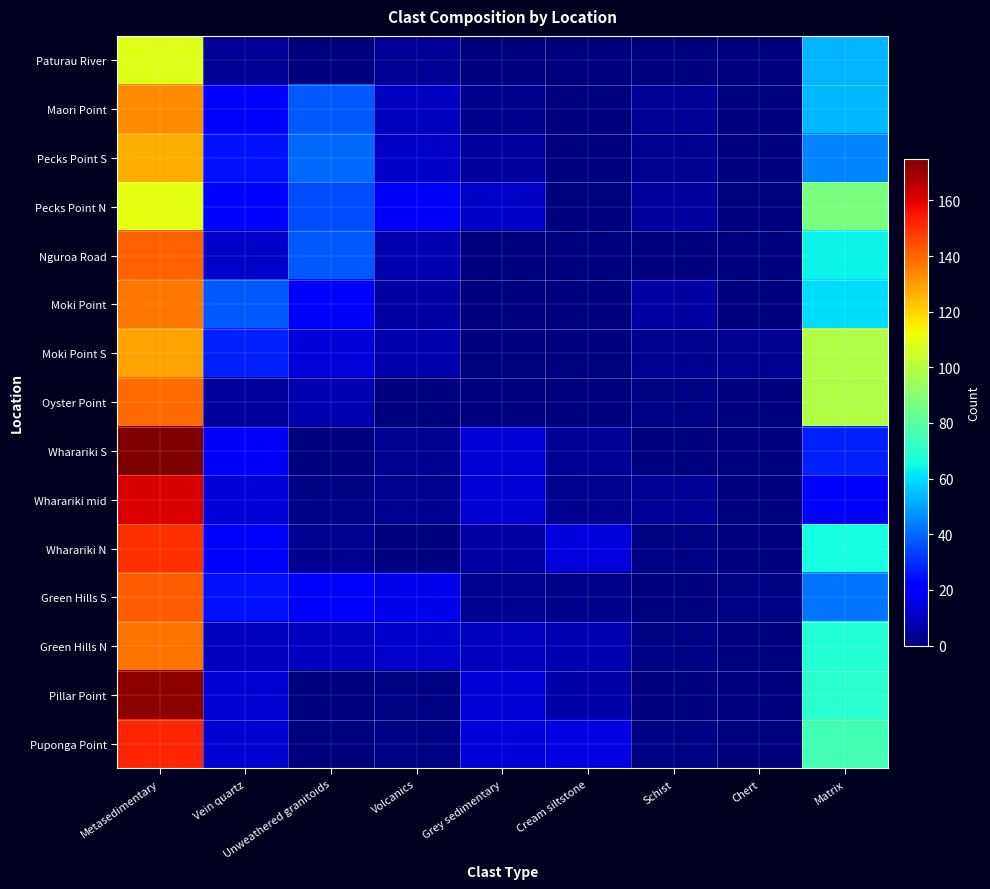

Reading left to right, extract all data points from this chart.

Paturau River: Metasedimentary=108.7	Vein quartz=4.0	Unweathered granitoids=0.3	Volcanics=4.0	Grey sedimentary=0.0	Cream siltstone=0.0	Schist=0.0	Chert=0.0	Matrix=52.7
Maori Point: Metasedimentary=133.2	Vein quartz=21.8	Unweathered granitoids=37.5	Volcanics=9.8	Grey sedimentary=2.5	Cream siltstone=0.0	Schist=3.5	Chert=0.0	Matrix=54.0
Pecks Point S: Metasedimentary=127.1	Vein quartz=25.0	Unweathered granitoids=39.7	Volcanics=11.0	Grey sedimentary=5.1	Cream siltstone=0.0	Schist=3.1	Chert=0.0	Matrix=45.0
Pecks Point N: Metasedimentary=110.0	Vein quartz=23.0	Unweathered granitoids=35.0	Volcanics=19.0	Grey sedimentary=11.0	Cream siltstone=0.0	Schist=5.0	Chert=0.0	Matrix=87.0
Nguroa Road: Metasedimentary=141.0	Vein quartz=11.0	Unweathered granitoids=37.0	Volcanics=8.0	Grey sedimentary=0.0	Cream siltstone=0.0	Schist=0.0	Chert=0.0	Matrix=64.0
Moki Point: Metasedimentary=137.0	Vein quartz=37.0	Unweathered granitoids=20.0	Volcanics=6.0	Grey sedimentary=0.0	Cream siltstone=0.0	Schist=6.0	Chert=0.0	Matrix=60.0
Moki Point S: Metasedimentary=129.0	Vein quartz=28.0	Unweathered granitoids=14.0	Volcanics=7.0	Grey sedimentary=0.0	Cream siltstone=0.0	Schist=3.0	Chert=3.0	Matrix=99.0
Oyster Point: Metasedimentary=139.0	Vein quartz=5.0	Unweathered granitoids=8.0	Volcanics=0.0	Grey sedimentary=0.0	Cream siltstone=0.0	Schist=1.0	Chert=0.0	Matrix=99.0
Wharariki S: Metasedimentary=175.0	Vein quartz=19.0	Unweathered granitoids=0.0	Volcanics=3.0	Grey sedimentary=13.0	Cream siltstone=4.0	Schist=0.0	Chert=0.0	Matrix=28.0
Wharariki mid: Metasedimentary=161.0	Vein quartz=14.0	Unweathered granitoids=1.0	Volcanics=3.0	Grey sedimentary=13.0	Cream siltstone=3.0	Schist=4.0	Chert=0.0	Matrix=20.0
Wharariki N: Metasedimentary=150.0	Vein quartz=22.0	Unweathered granitoids=3.0	Volcanics=0.0	Grey sedimentary=6.0	Cream siltstone=15.0	Schist=1.0	Chert=0.0	Matrix=66.0
Green Hills S: Metasedimentary=142.0	Vein quartz=25.0	Unweathered granitoids=20.0	Volcanics=17.0	Grey sedimentary=3.0	Cream siltstone=2.0	Schist=0.0	Chert=1.0	Matrix=42.0
Green Hills N: Metasedimentary=138.0	Vein quartz=10.0	Unweathered granitoids=10.0	Volcanics=12.0	Grey sedimentary=10.0	Cream siltstone=8.0	Schist=1.0	Chert=0.0	Matrix=69.0
Pillar Point: Metasedimentary=172.3	Vein quartz=12.3	Unweathered granitoids=0.0	Volcanics=1.0	Grey sedimentary=13.7	Cream siltstone=6.7	Schist=0.7	Chert=0.0	Matrix=70.3
Puponga Point: Metasedimentary=152.0	Vein quartz=12.5	Unweathered granitoids=0.0	Volcanics=1.0	Grey sedimentary=14.0	Cream siltstone=15.5	Schist=1.0	Chert=0.0	Matrix=75.5